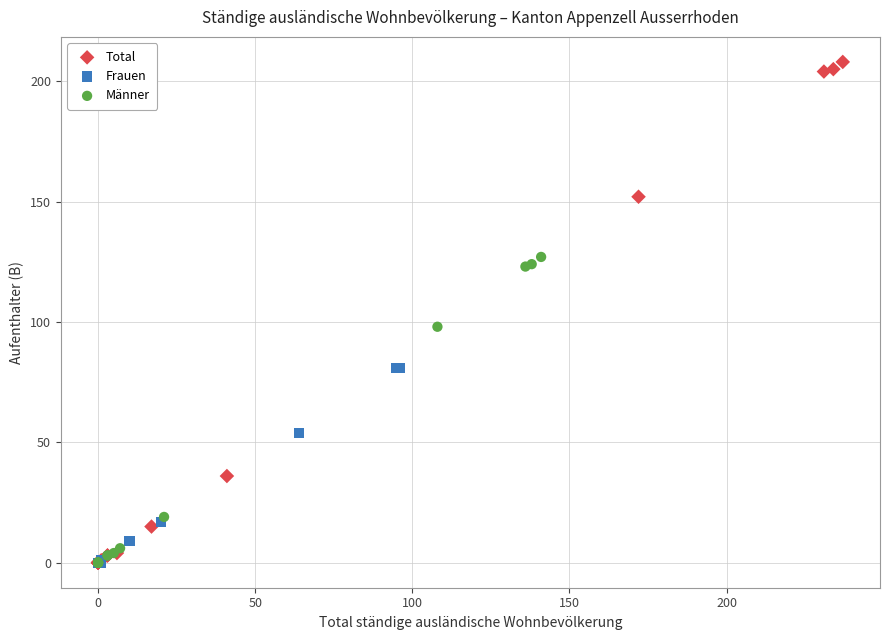

Which series has the largest Y range (max minus min)?

Total